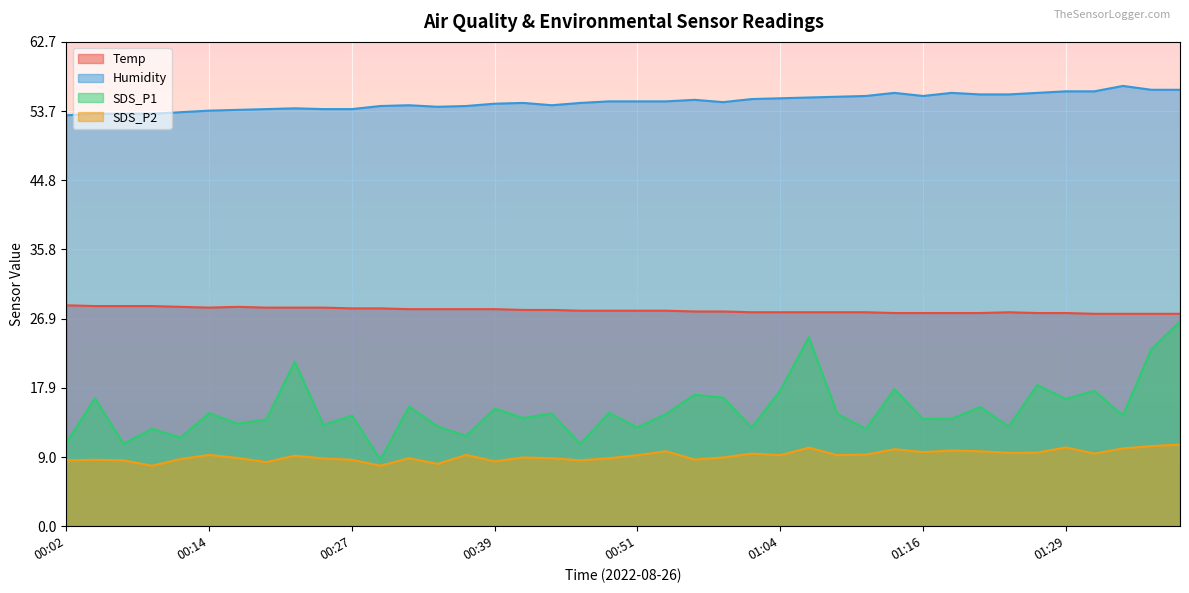

What is the value of the SDS_P2 point at the 9th from the left?

9.1